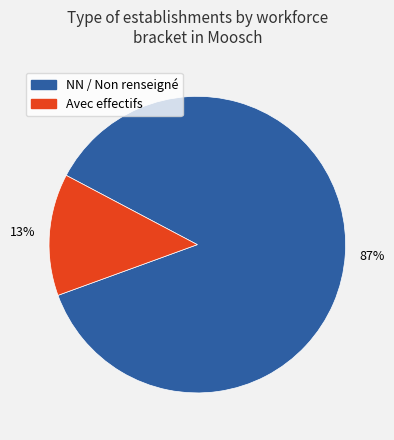

To the nearest percent, what is the average slice percentage?

50%